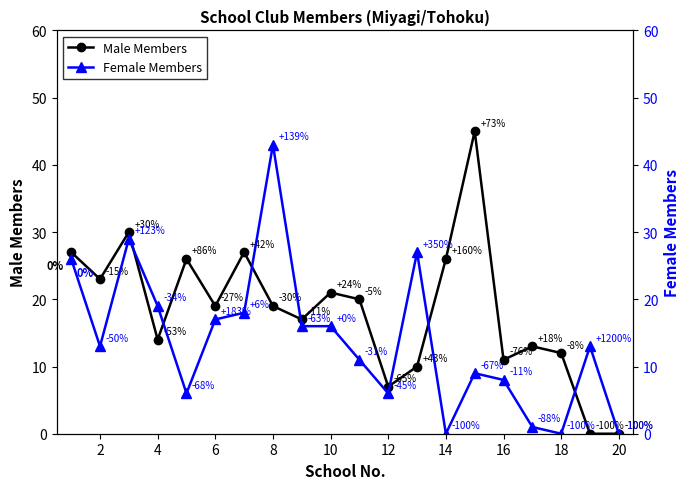

How many interior local peaks does the Male Members series have?

6